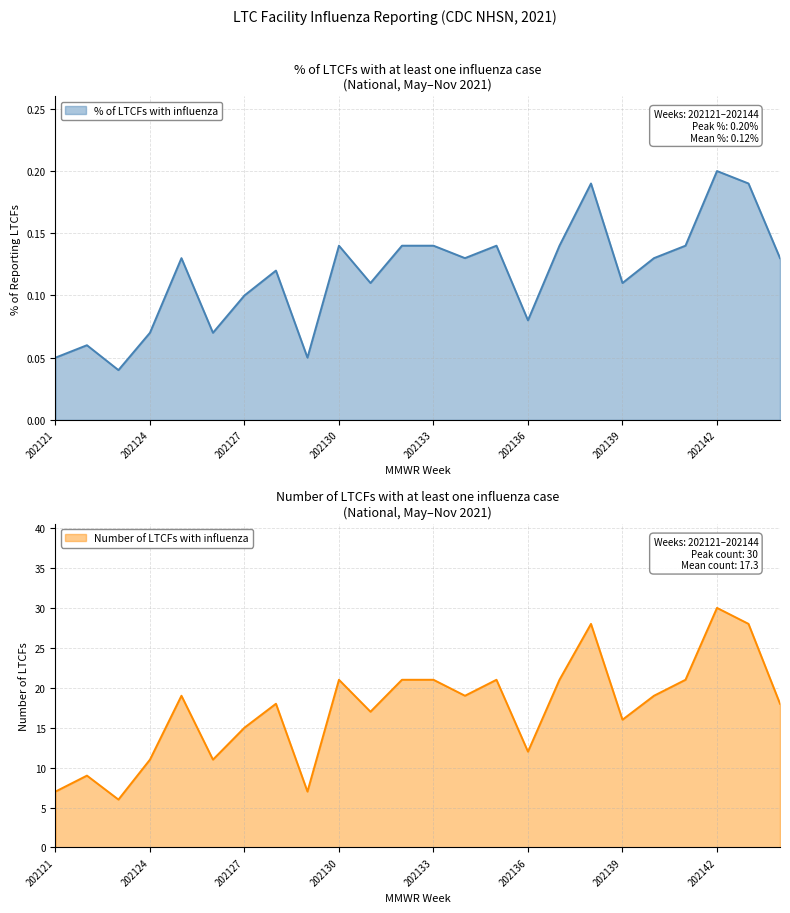

What is the spread (max minus min) of values at 202125?

18.9